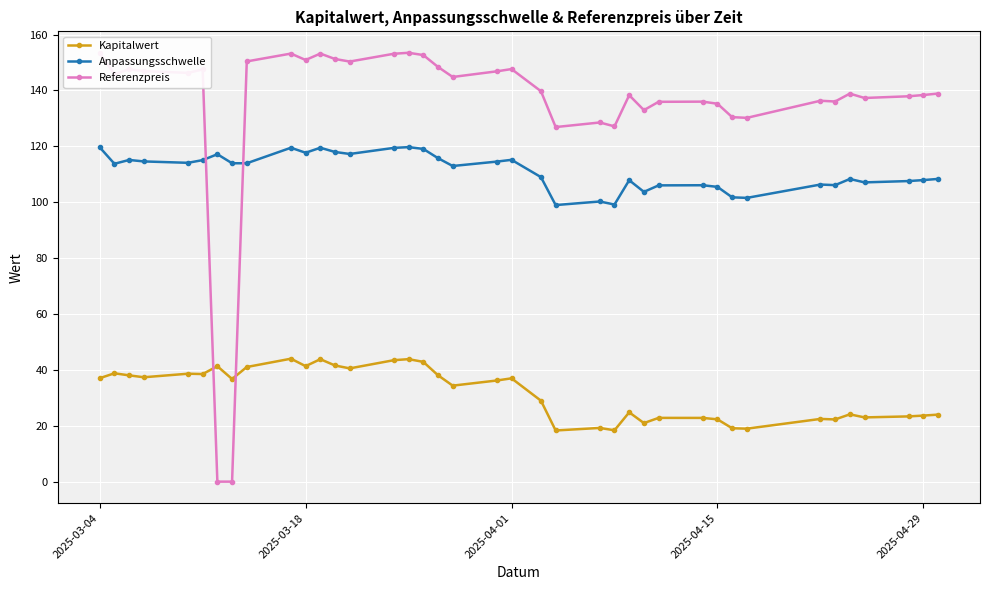

What is the total value across all series at 2025-03-04?

310.1